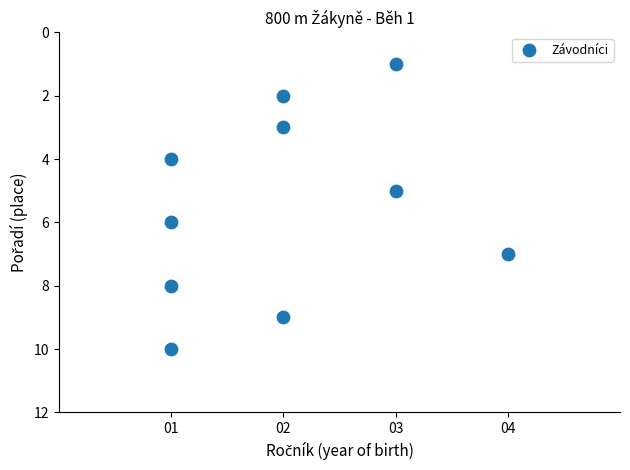

What is the range of X values (max minus min)?

3